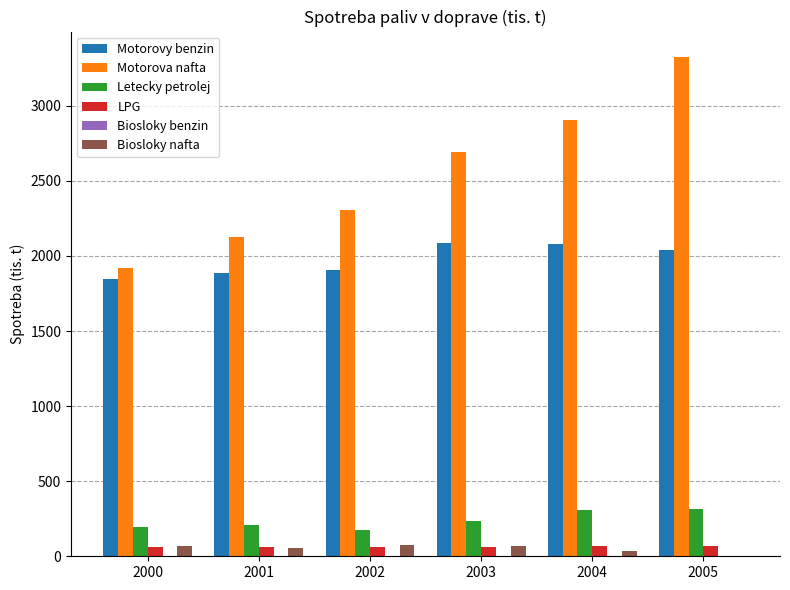

What is the total value across all series at 2001?

4333